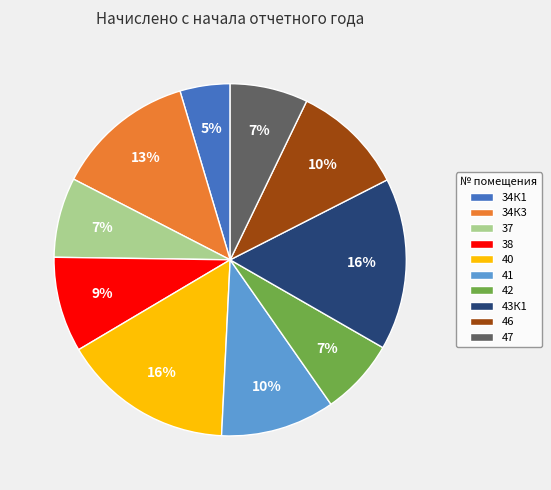

Between 40 and 46, which is larger?

40